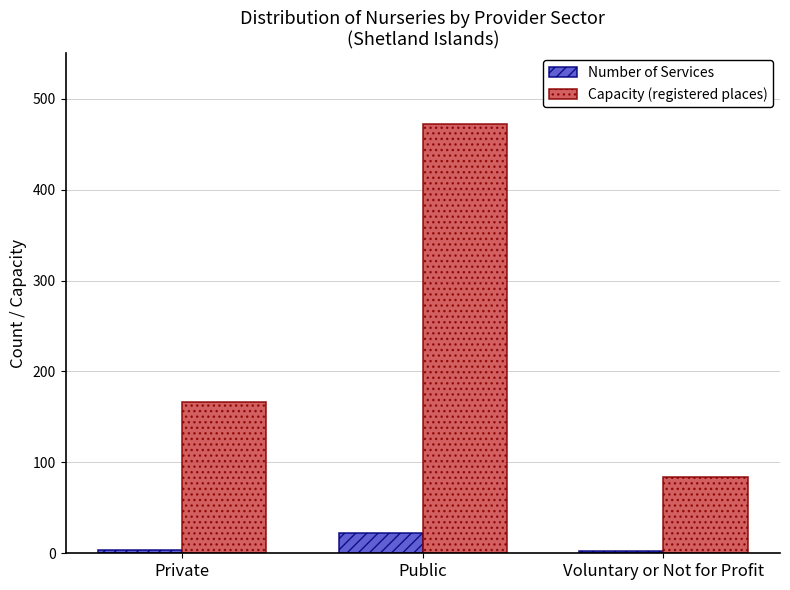

What position from the right is Private?

3